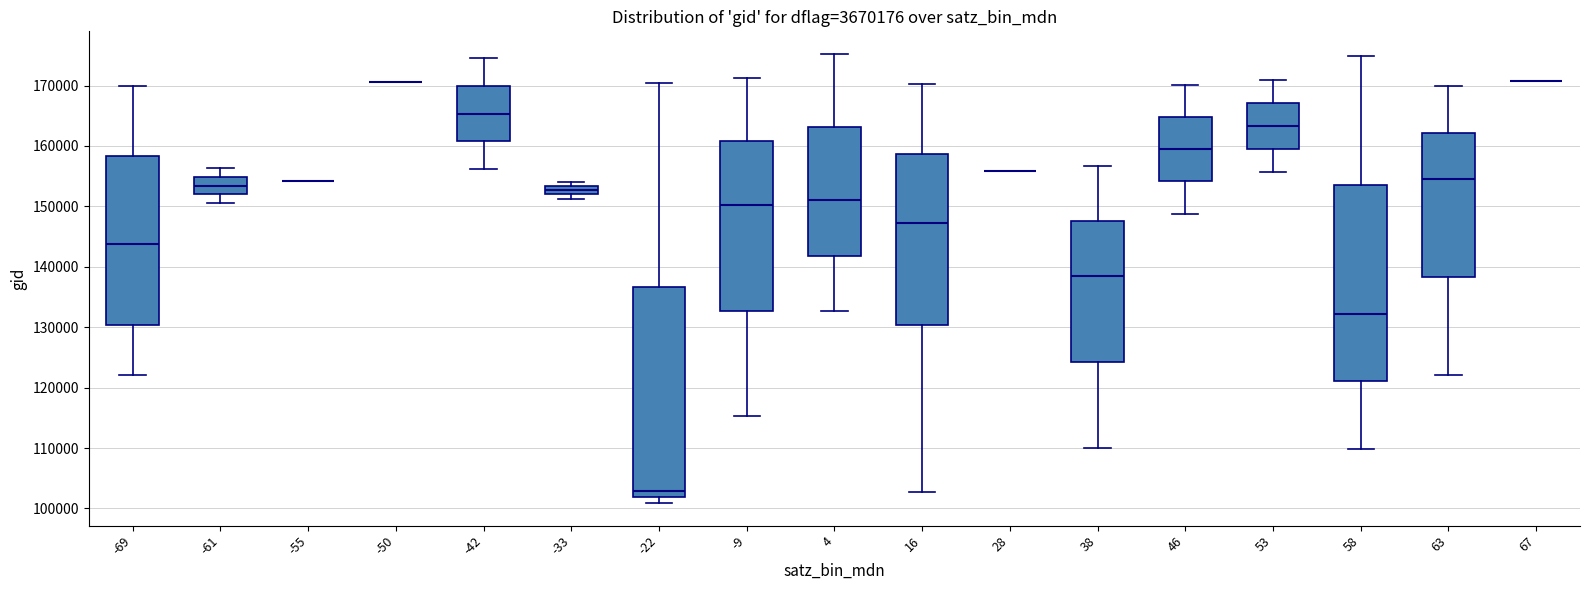

Where does the median line of the box at x = 4 sit on the y-axis? The values are not printed on the chart, so give them approximately, as read against the axis.

151000